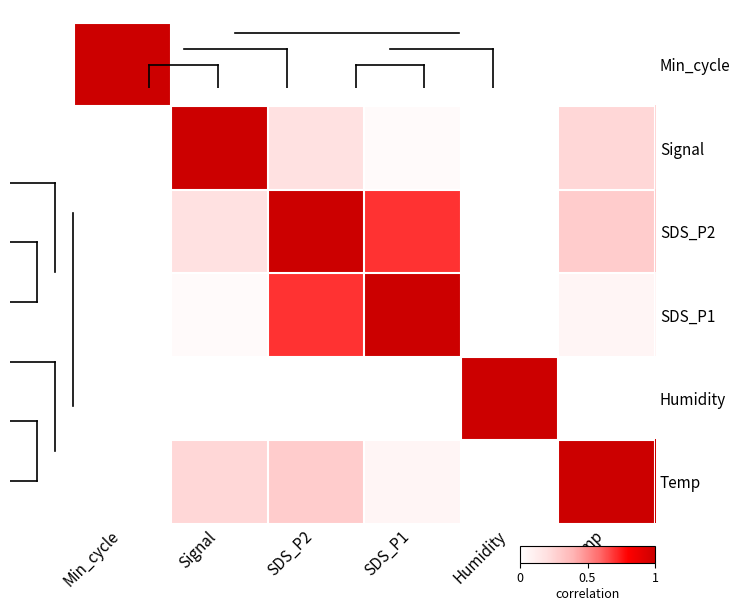

What is the spread (max minus min) of values at SDS_P1?

1.0